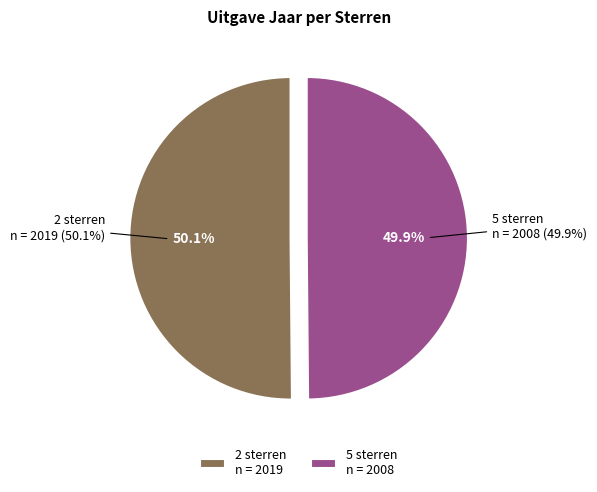

What percentage is the 5 sterren slice, to the nearest percent?

50%